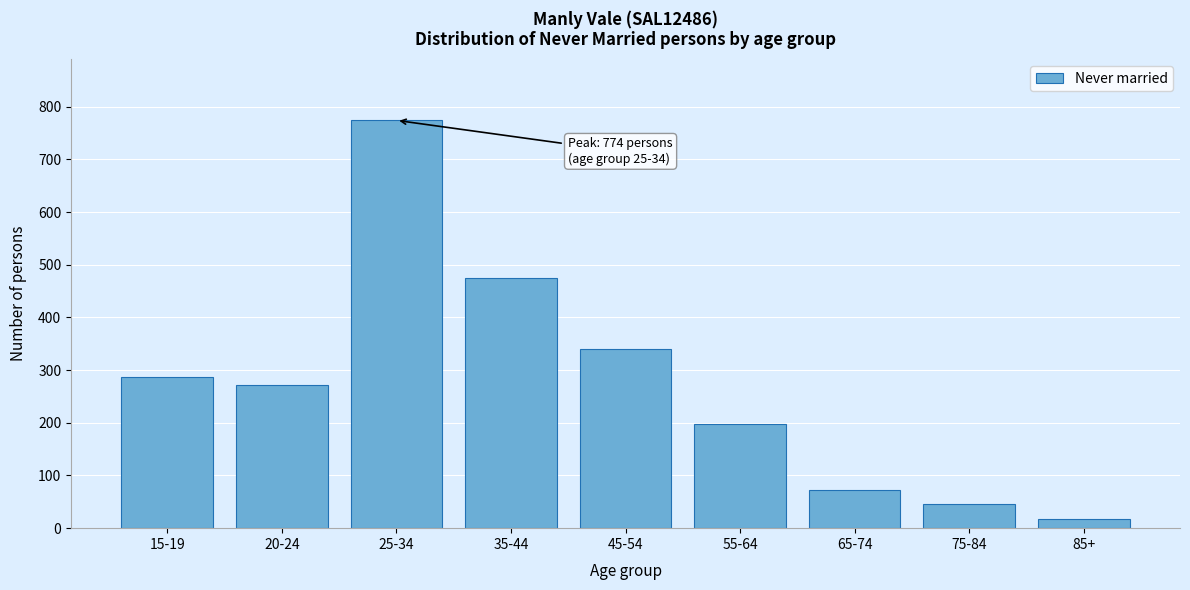

Reading right to left, extract all data points from this chart.

17	46	72	197	341	475	774	271	286